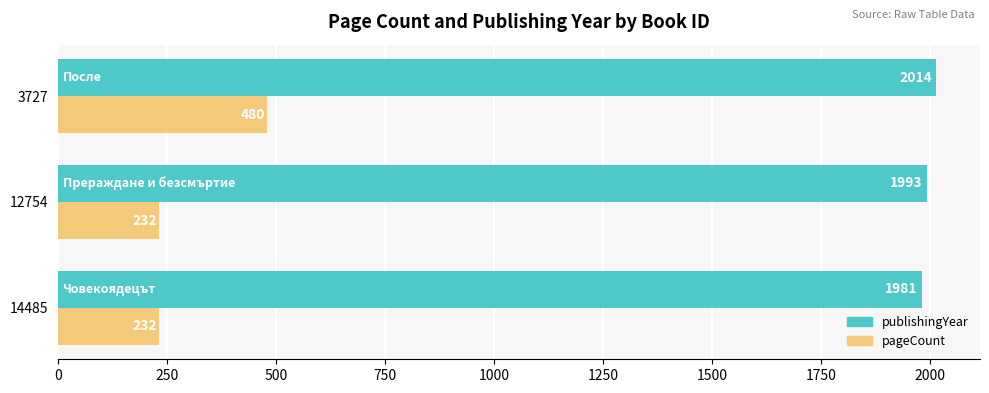

How many data points does each series have?

3